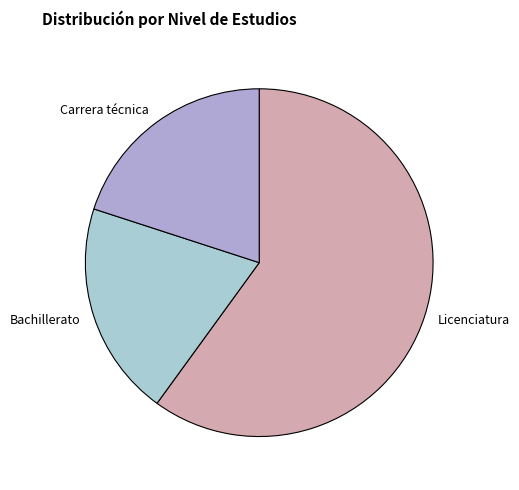

What is the largest slice in the pie chart?

Licenciatura